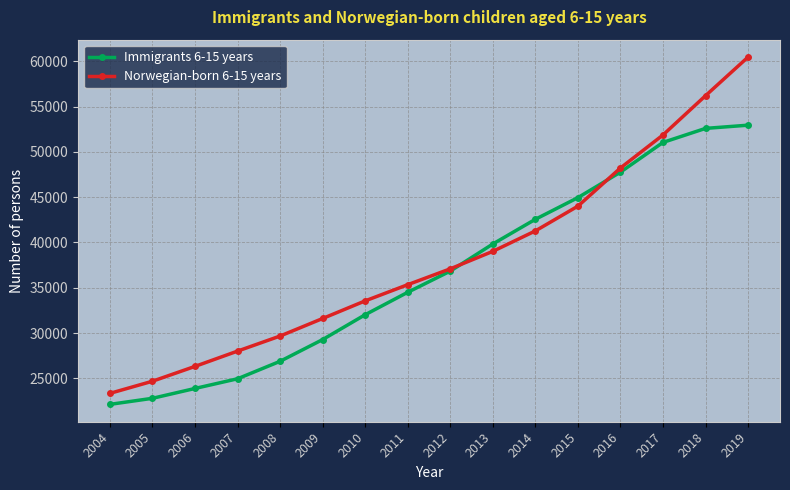

At which label is Norwegian-born 6-15 years closest to 41900?

2014